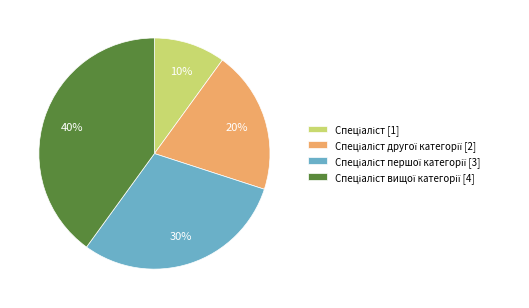

To the nearest percent, what is the difference between the largest and smallest slice percentages?

30%